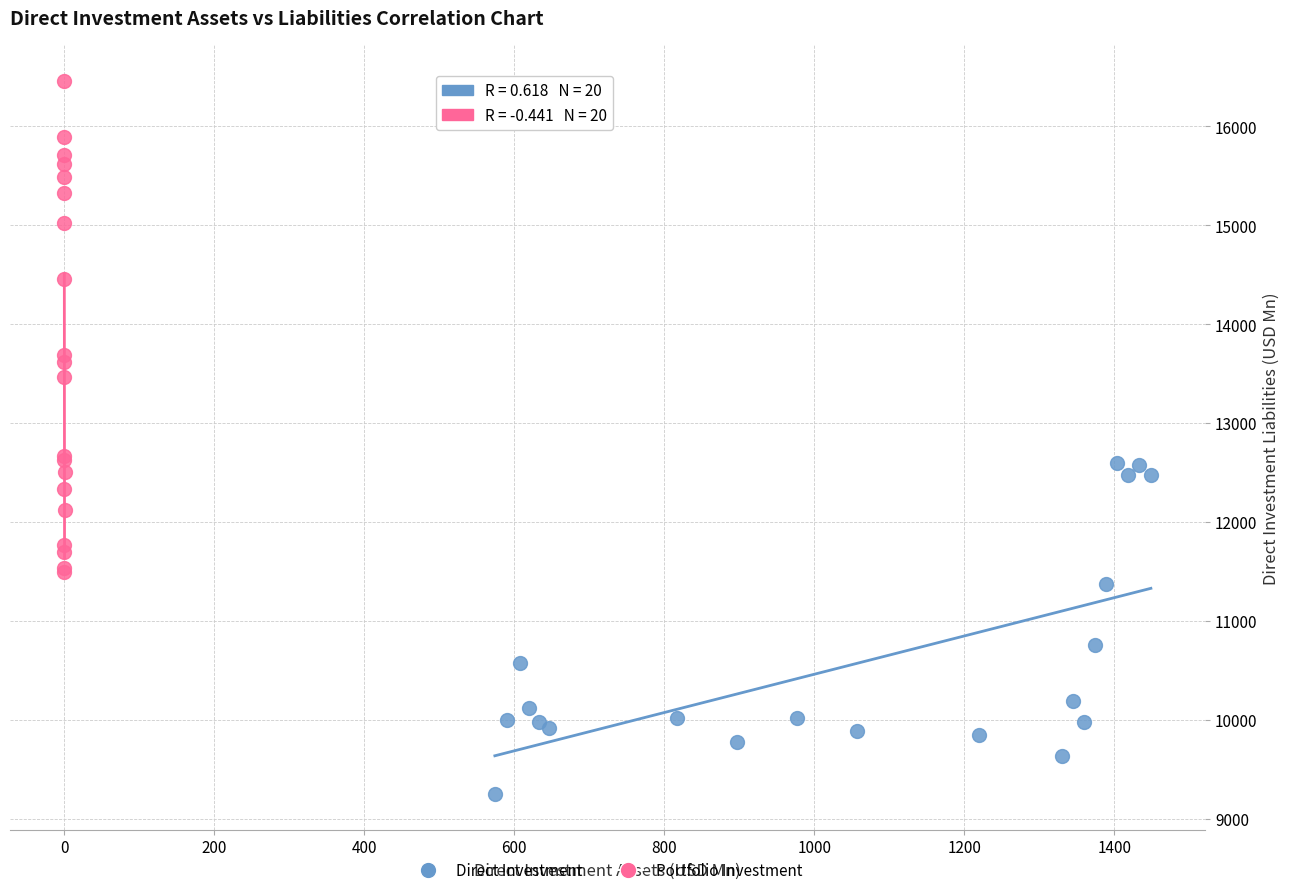

Which series has the largest Y range (max minus min)?

Portfolio Investment